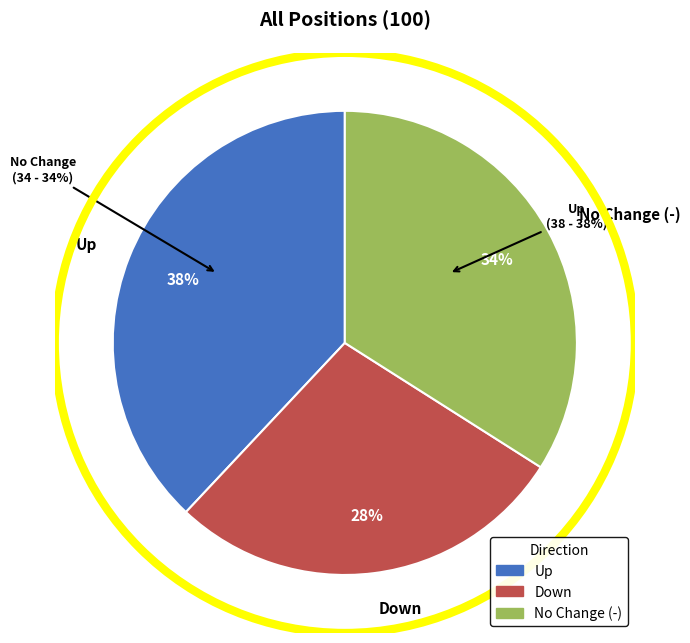

Approximately how many times larger is the value at - compared to up?

0.9